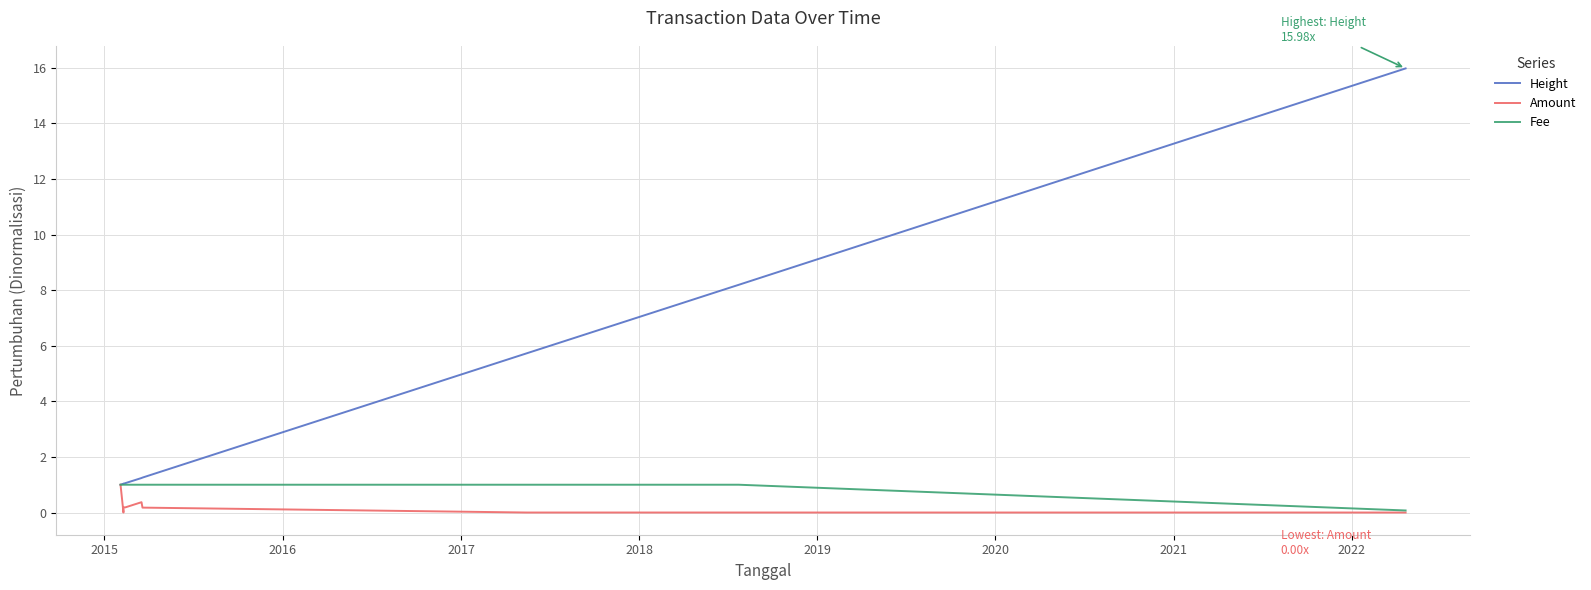

Reading left to right, extract all data points from this chart.

Height: 1.0	1.0	1.0	1.1	1.2	1.3	5.7	6.1	7.5	7.6	8.1	8.2	16.0
Amount: 1.0	0.0	0.2	0.2	0.4	0.2	0.0	0.0	0.0	0.0	0.0	0.0	0.0
Fee: 1.0	1.0	1.0	1.0	1.0	1.0	1.0	1.0	1.0	1.0	1.0	1.0	0.1